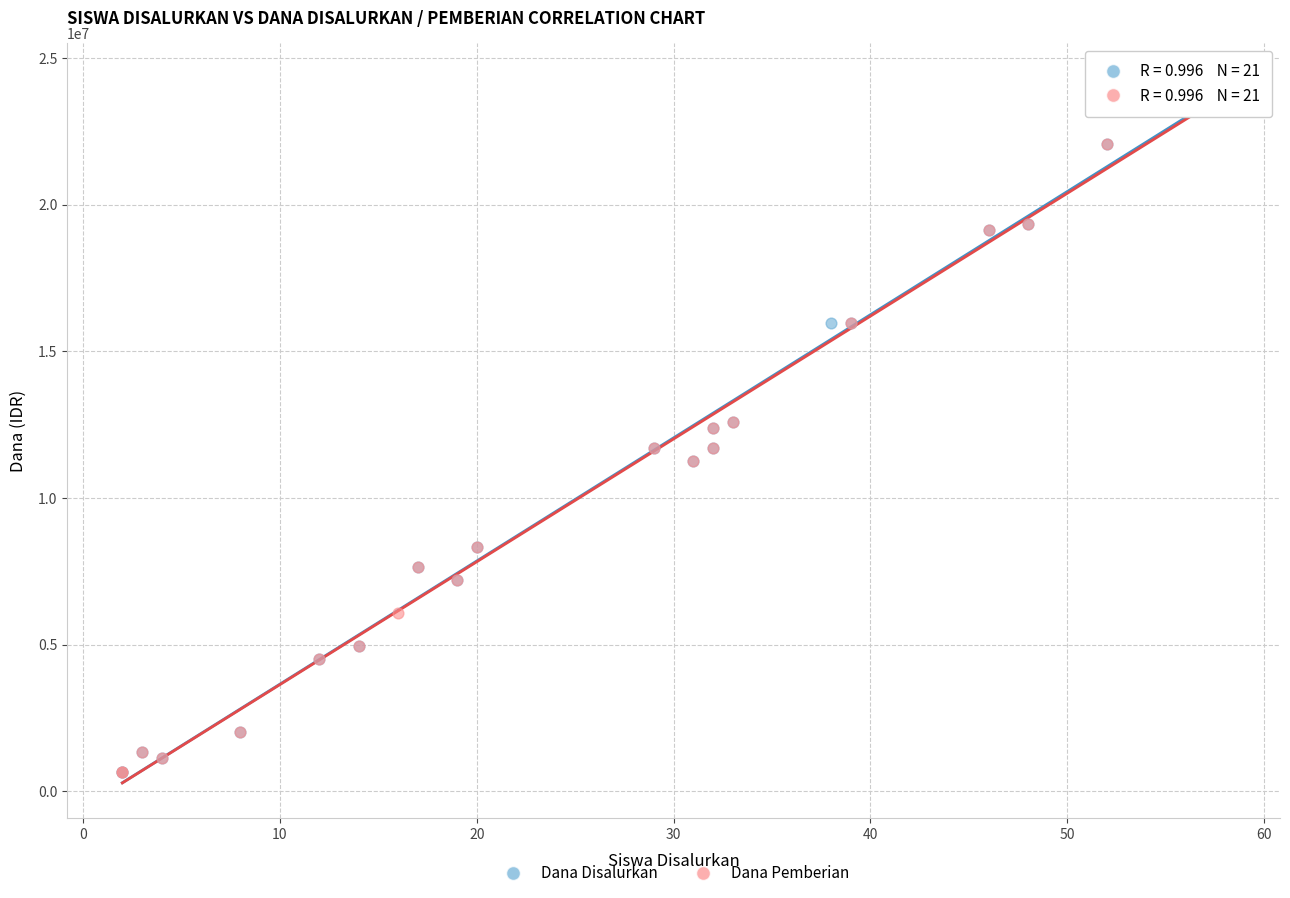

What are all the series names shown in the legend?

Dana Disalurkan, Dana Pemberian